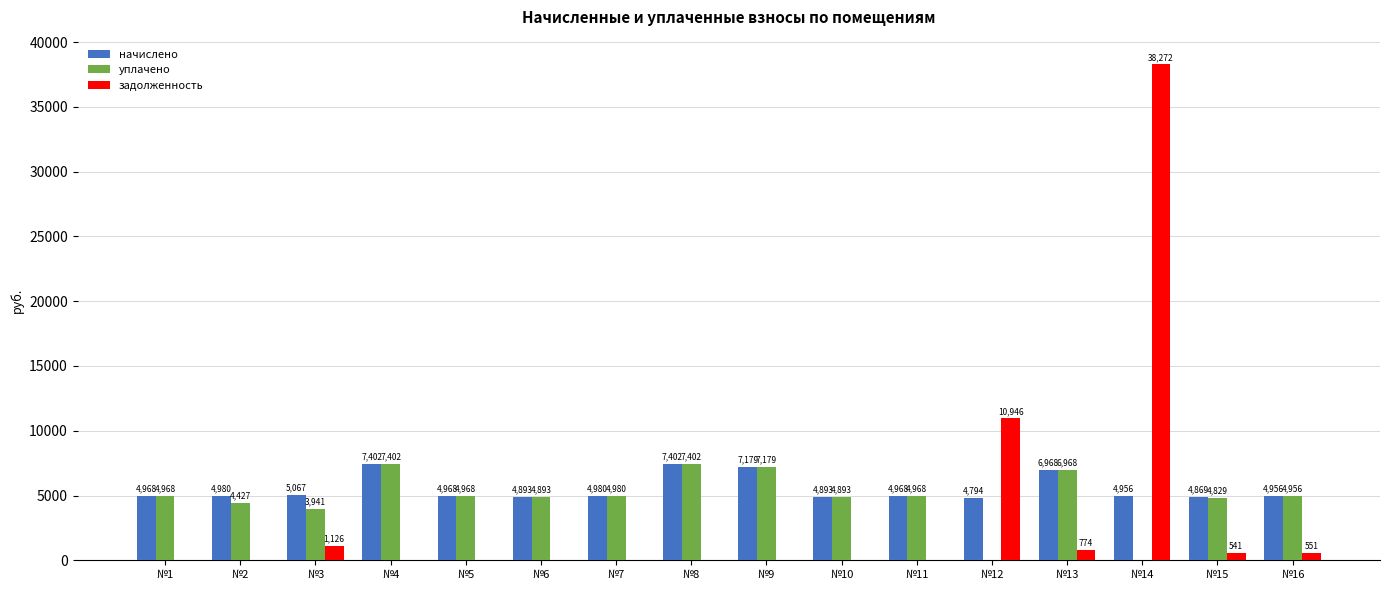

At which category is the sum across all series the highest?

№14